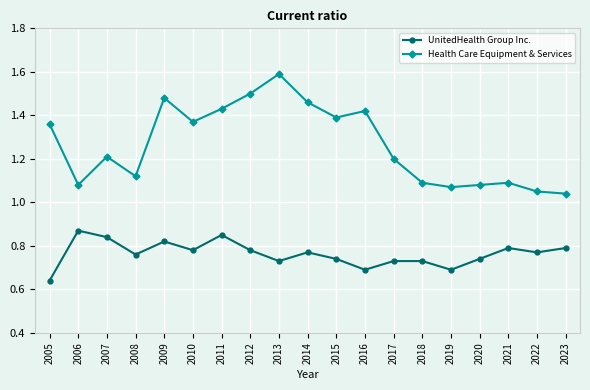

What is the sum of all UnitedHealth Group Inc. values?

14.5